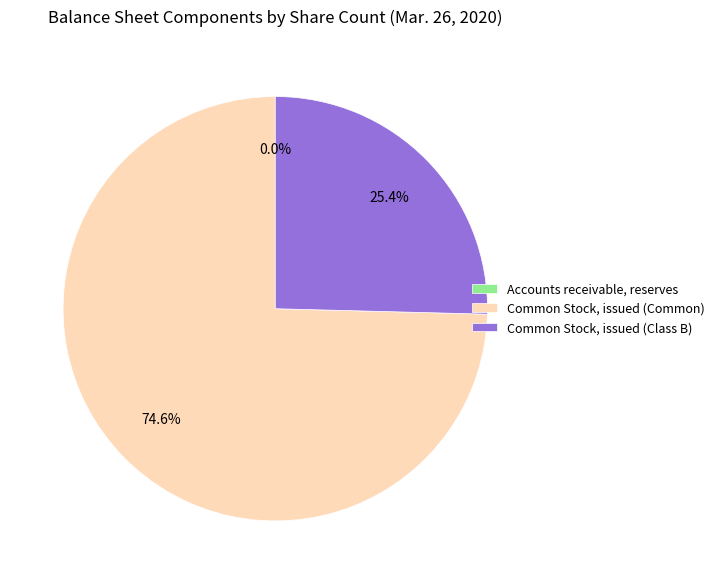

How much of the chart is everything except Common Stock, issued (Class B)?

74.6%